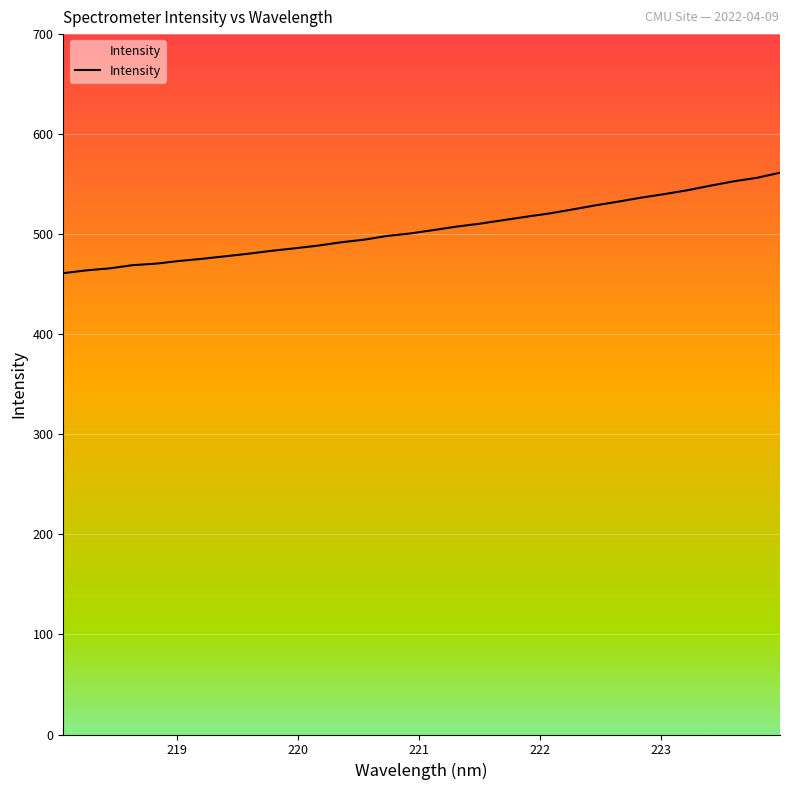

Does the chart display data point markers on the line(s)?

No